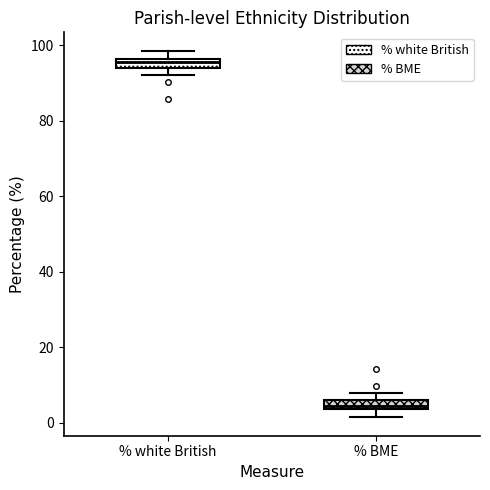

Which box has the lowest median line?

% BME